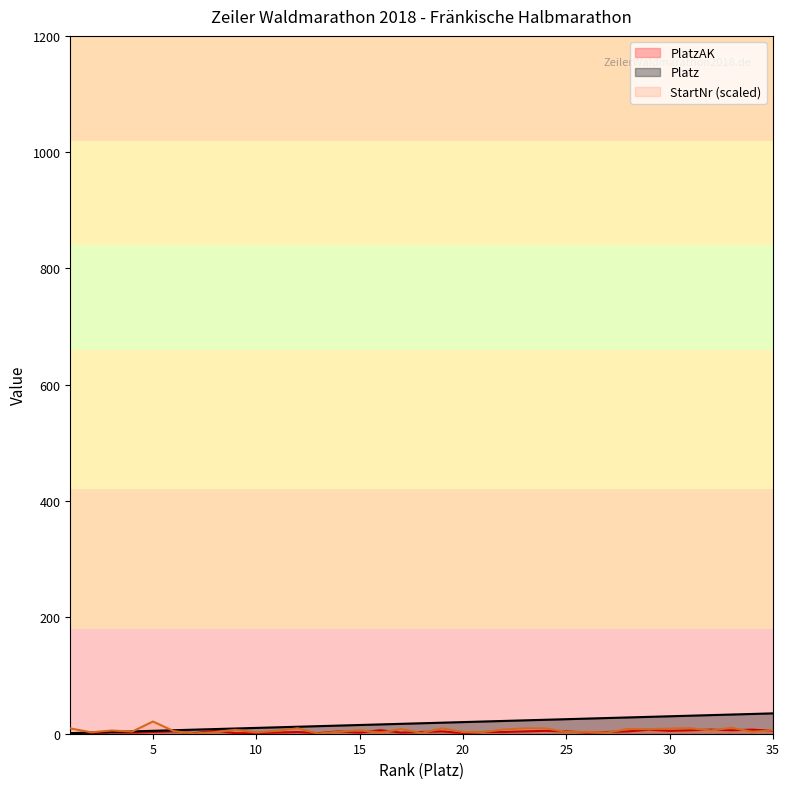

At which category is the sum across all series the highest?

33